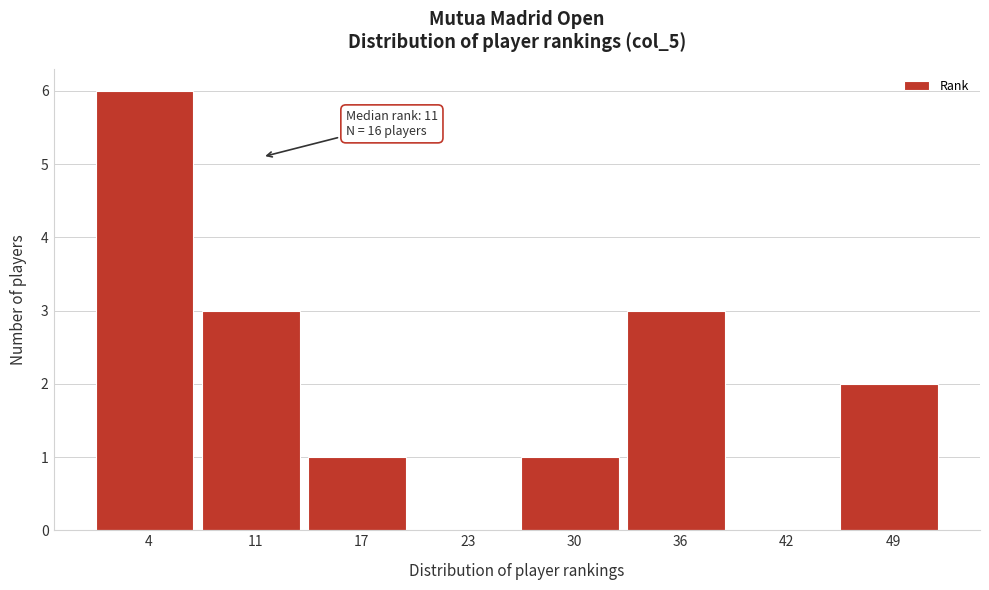

Which range on the x-axis has the tallest bar?

1 to 7